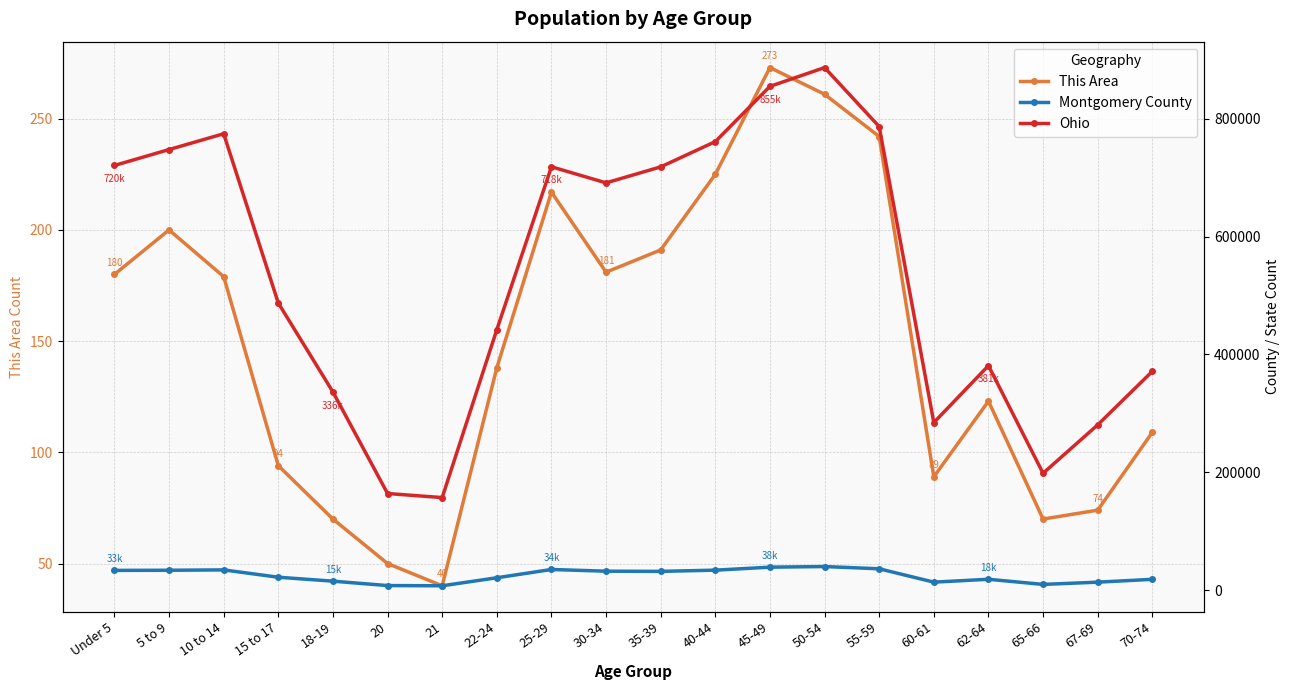

Where is Montgomery County nearest to the value 23662?

15 to 17